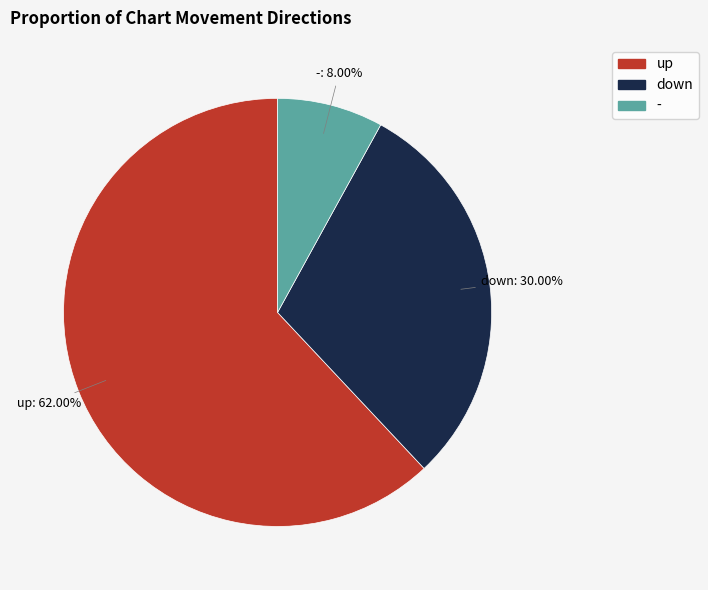

What is the majority slice?

up